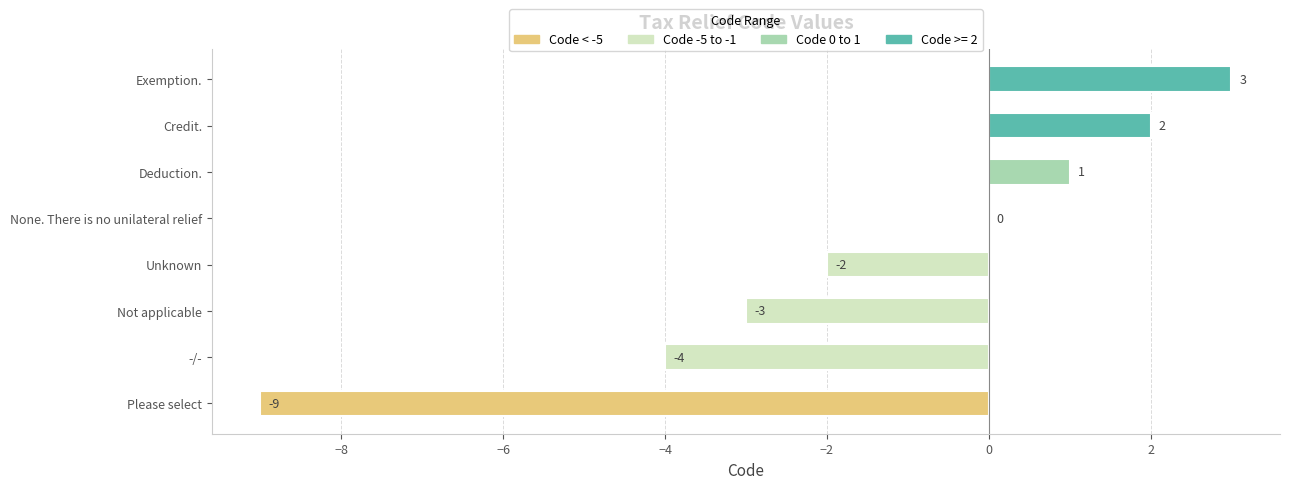

Which category has the highest value across all series?

Exemption.